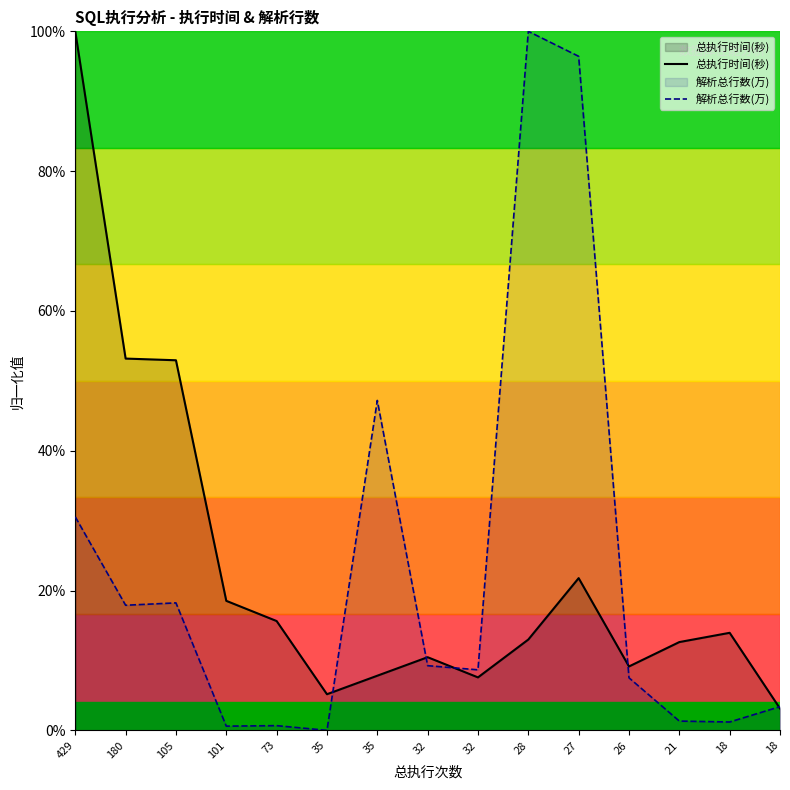

What is the maximum value for 解析总行数(万)?

1.0